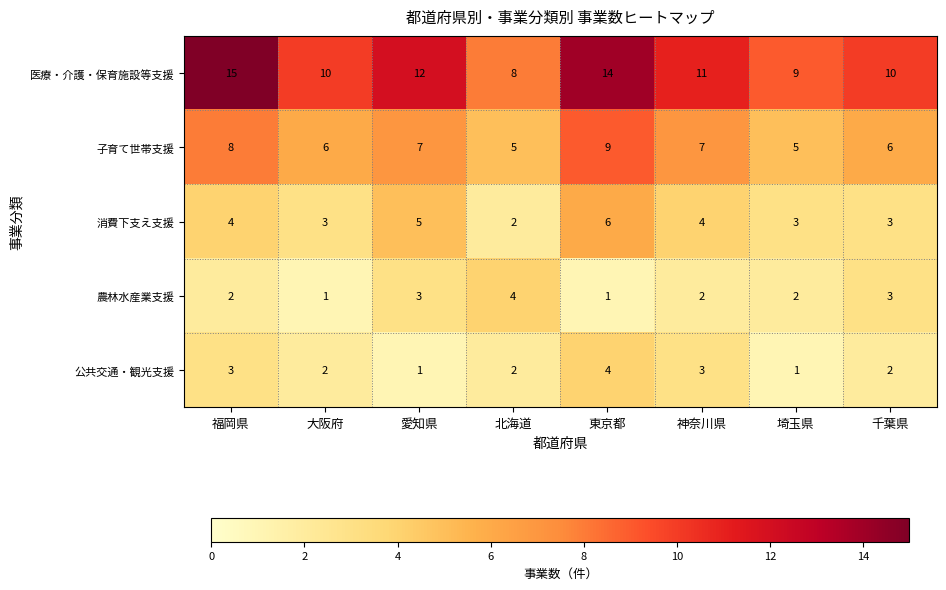

Rank the series at 大阪府 from lowest to highest value.

農林水産業支援, 公共交通・観光支援, 消費下支え支援, 子育て世帯支援, 医療・介護・保育施設等支援